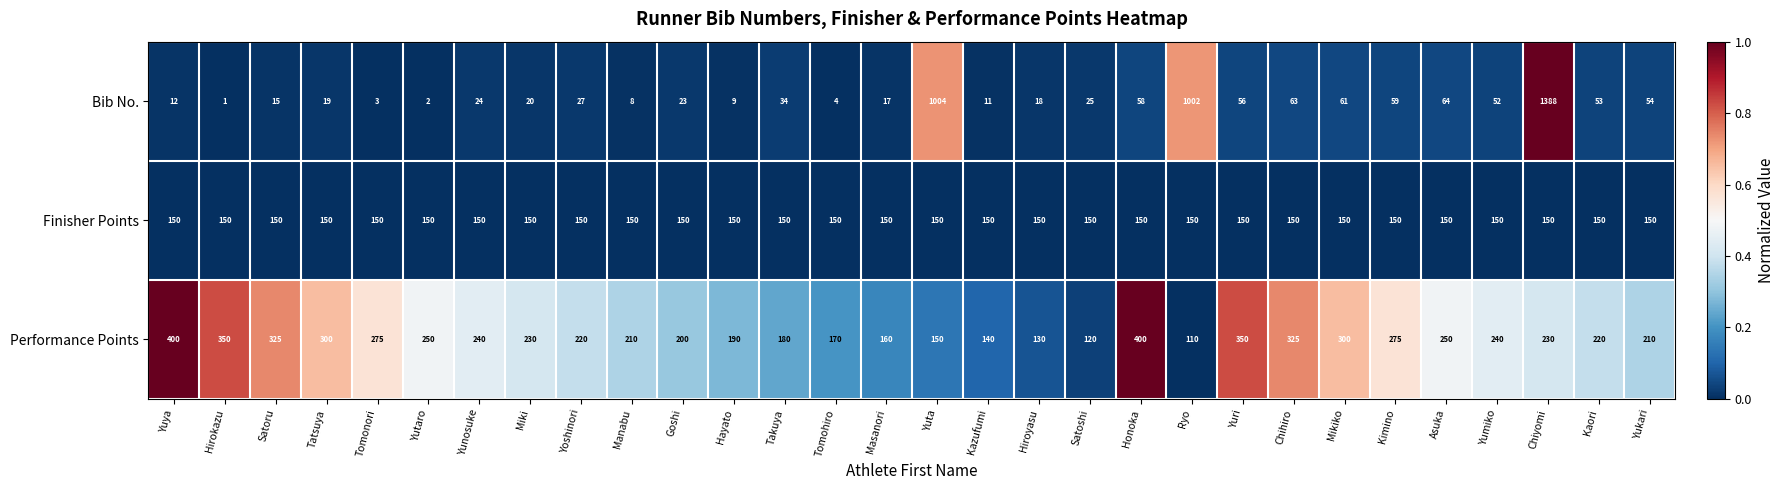

What is the difference between the highest and lowest values at Satoru?

310